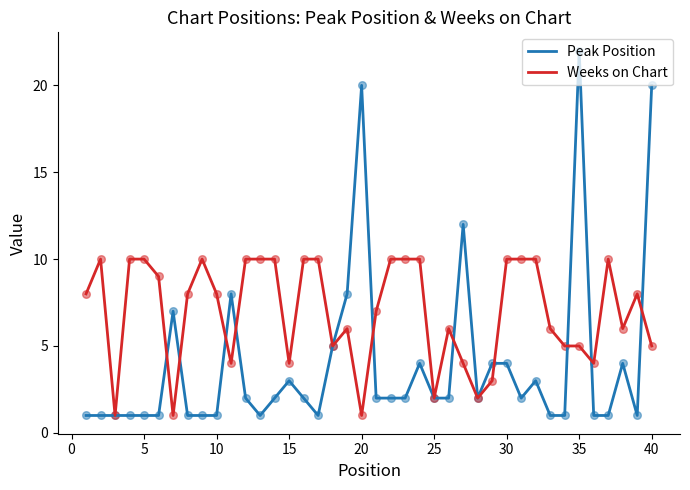

What are all the series names shown in the legend?

Peak Position, Weeks on Chart